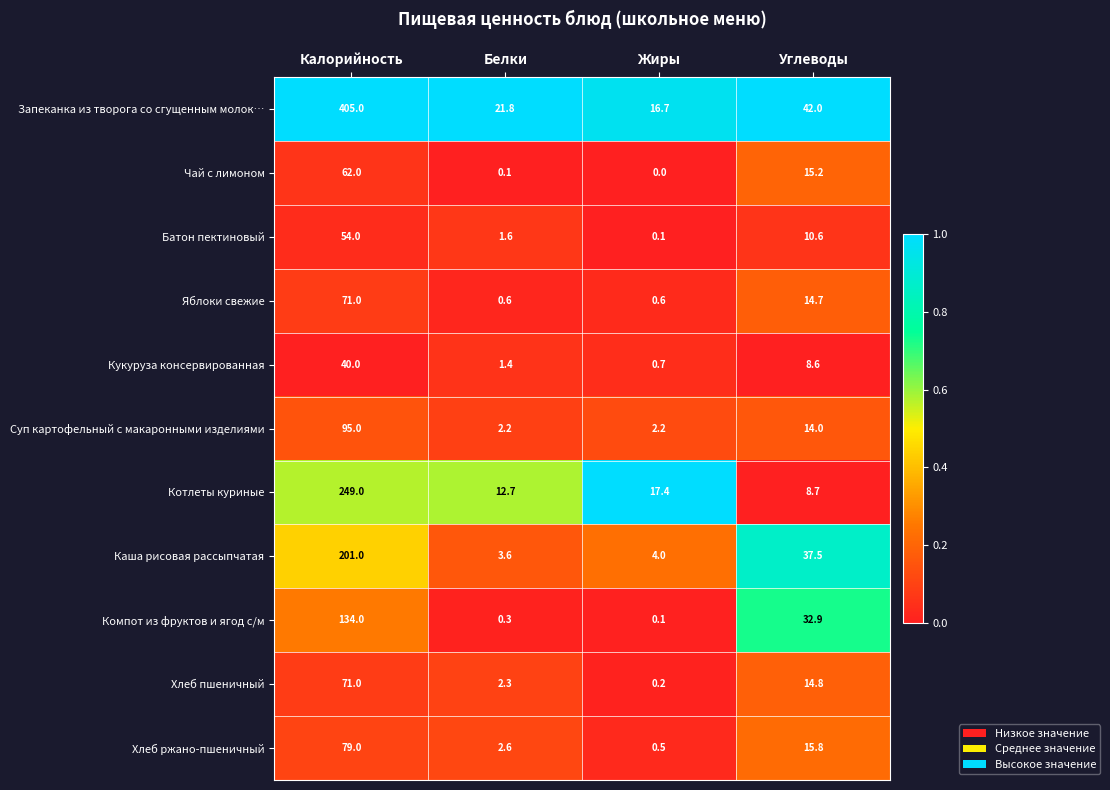

The Суп картофельный с макаронными изделиями series shows 2.2 at Белки. True or false?

True